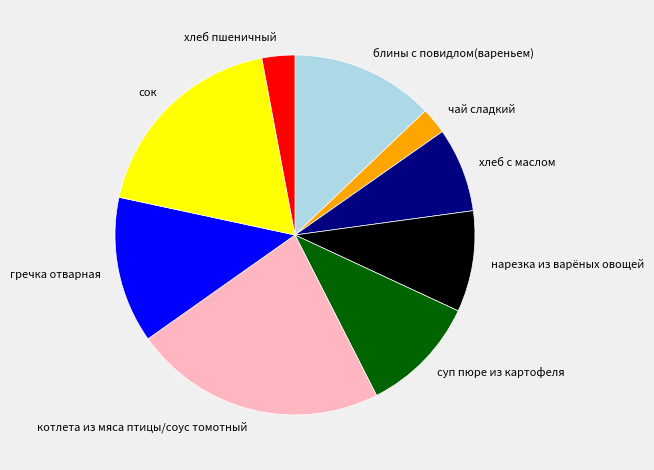

The хлеб пшеничный slice represents 16% of the pie. True or false?

False